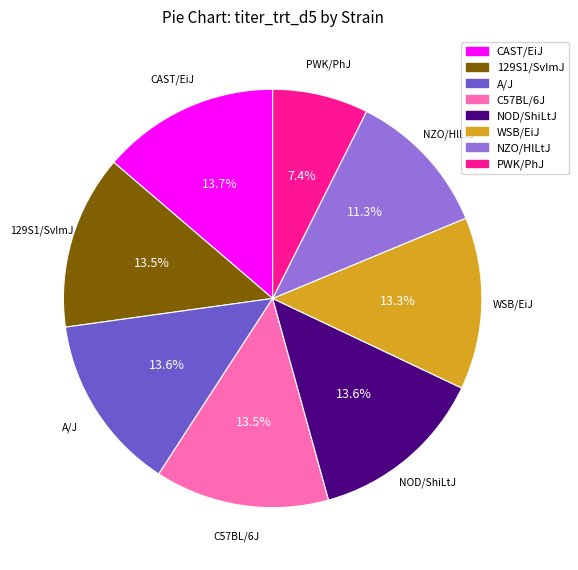

How many segments does this pie chart have?

8